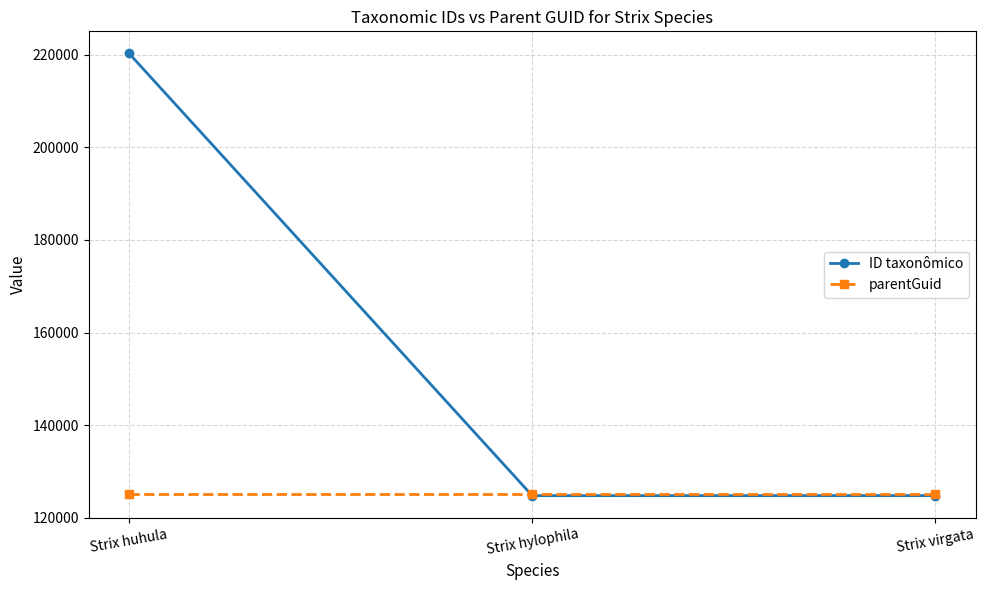

What is the label of the 1st point from the left?

Strix huhula